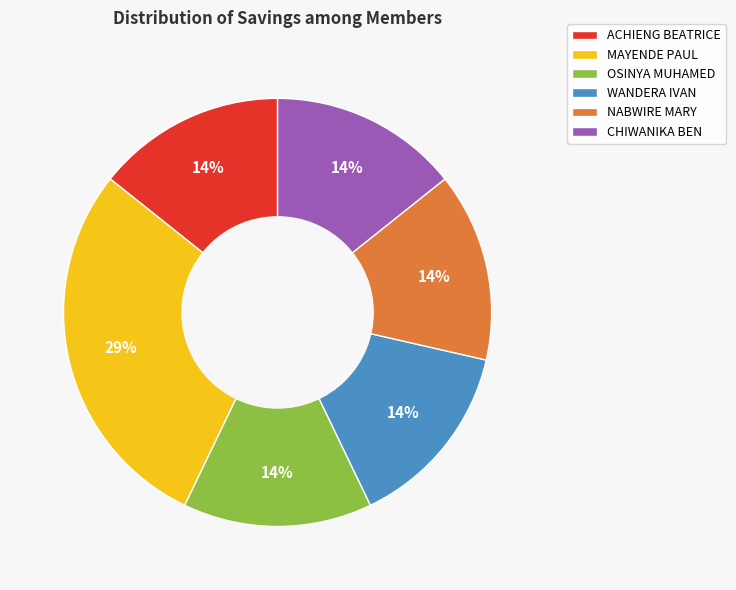

What percentage is the CHIWANIKA BEN slice, to the nearest percent?

14%